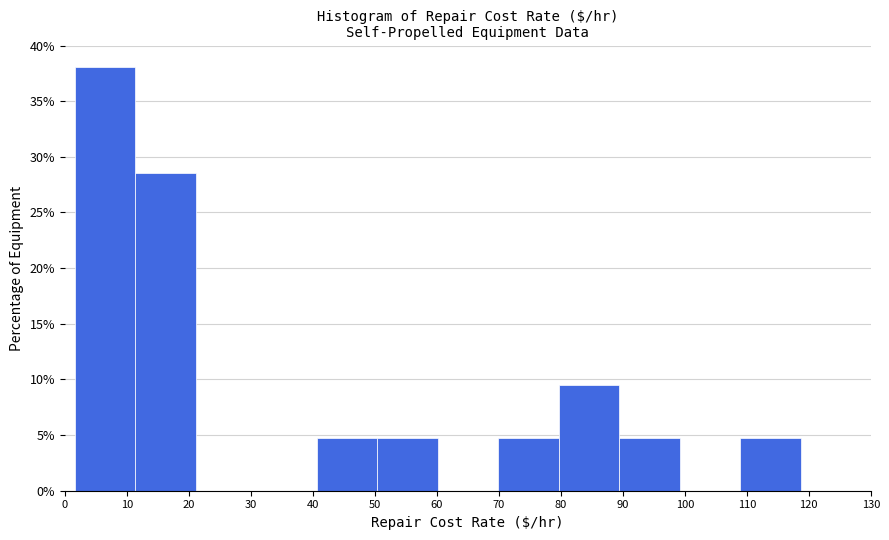

Reading left to right, transcribe this chart: for each bar, give the range it covers on the x-axis and its height. Neither the bar edges nor the heights are printed on the chart, so give them approximately, as read against the axes.

2 to 11: 38.0
11 to 21: 28.5
21 to 31: 0
31 to 41: 0
41 to 50: 5.0
50 to 60: 5.0
60 to 70: 0
70 to 80: 5.0
80 to 89: 9.5
89 to 99: 5.0
99 to 109: 0
109 to 119: 5.0